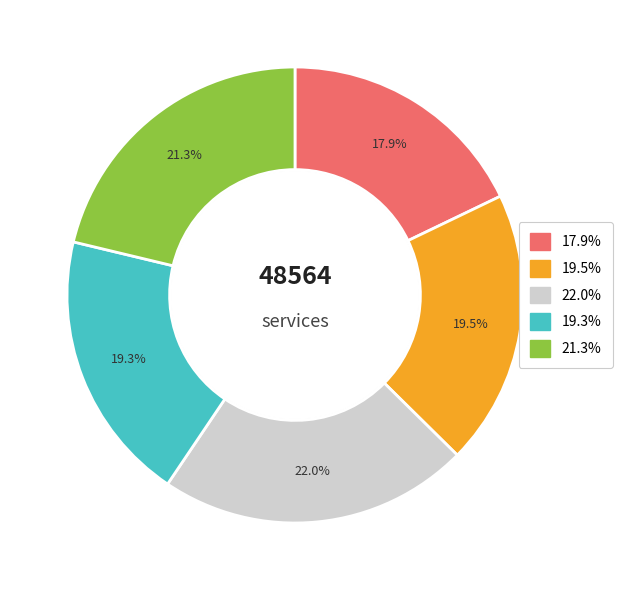

Does any single category account for the majority?

No